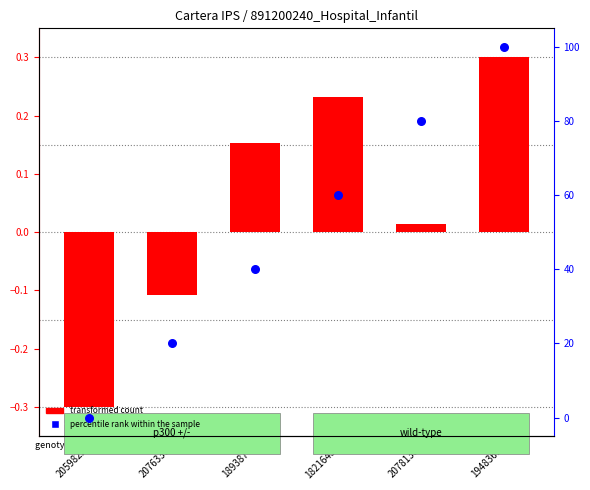

Which has a higher value, 1948369 or 2059822?

1948369